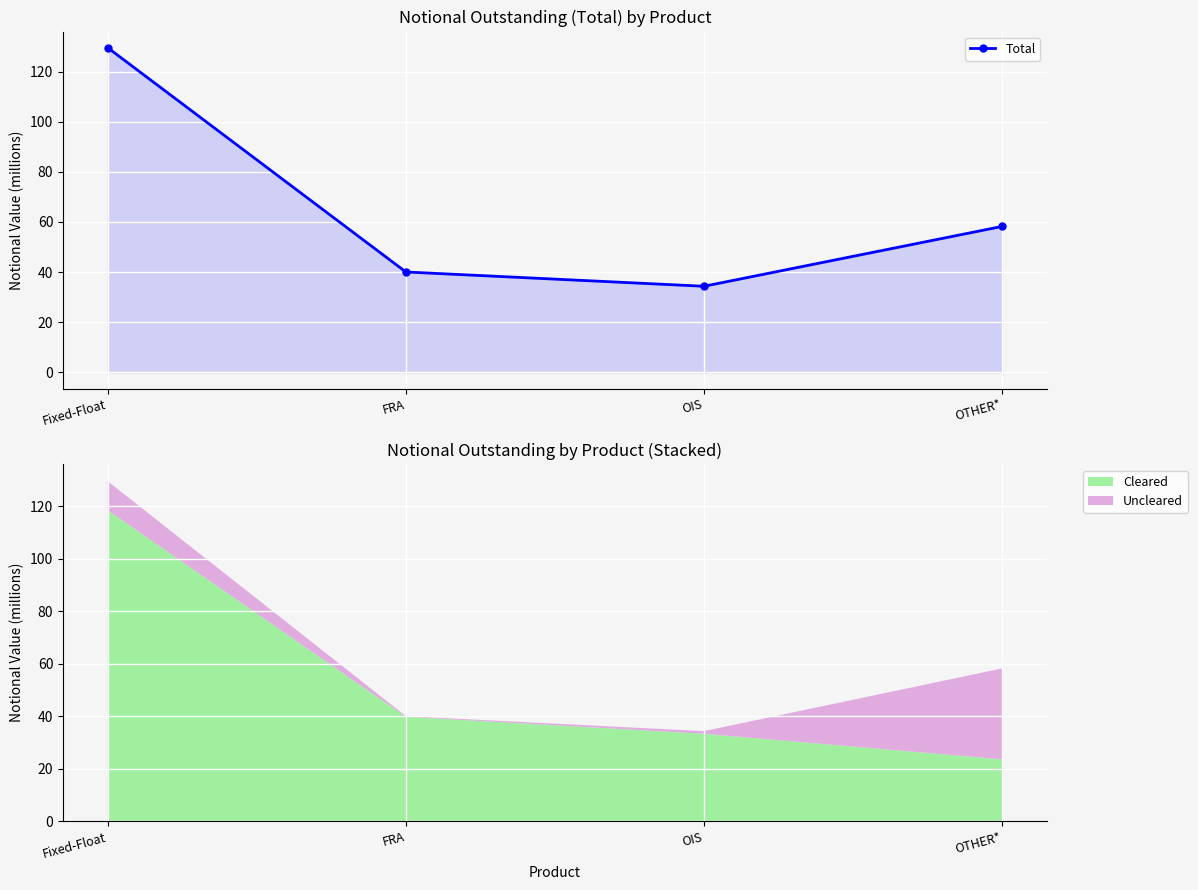

How many data points does each series have?

4